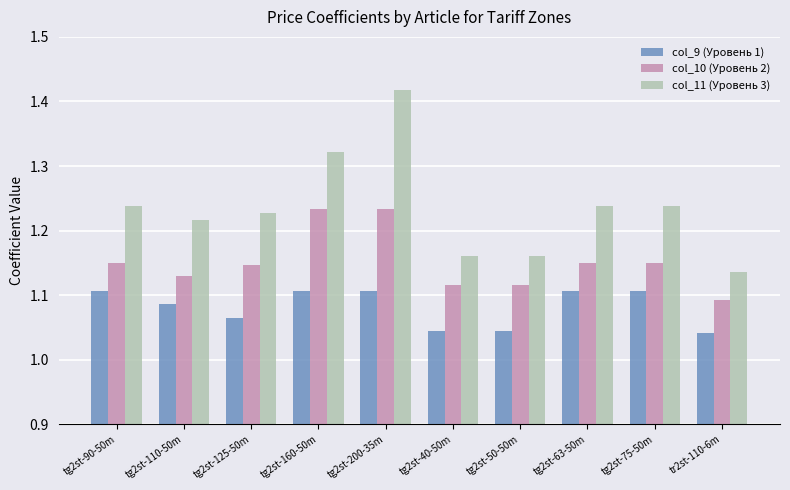

Which label corresponds to the largest value in the chart?

tg2st-200-35m